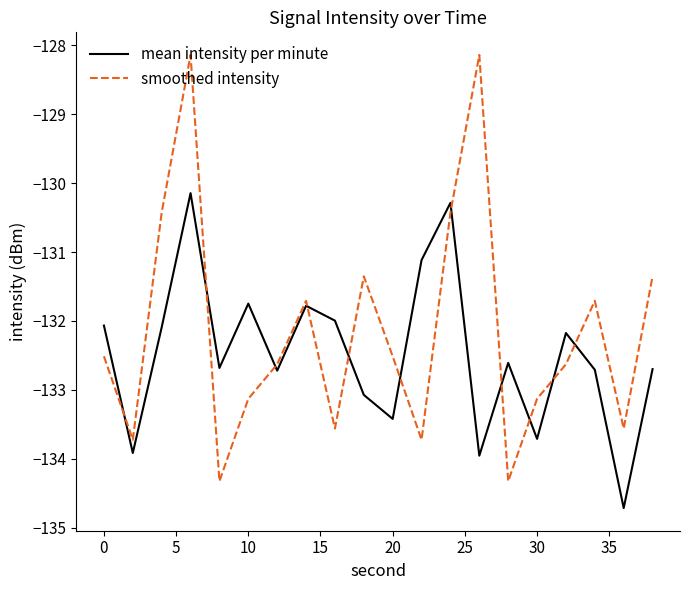

Rank the series by their average value, from lowest to highest.

mean intensity per minute, smoothed intensity